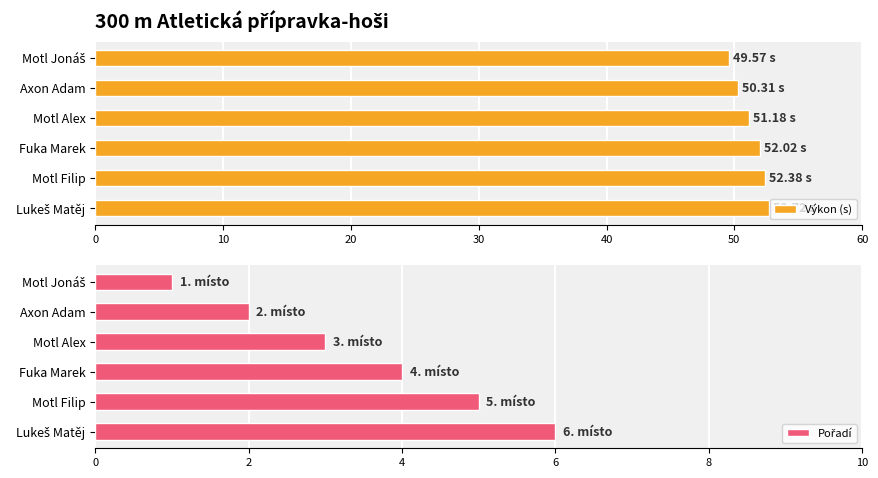

How many distinct data groups are displayed?

2